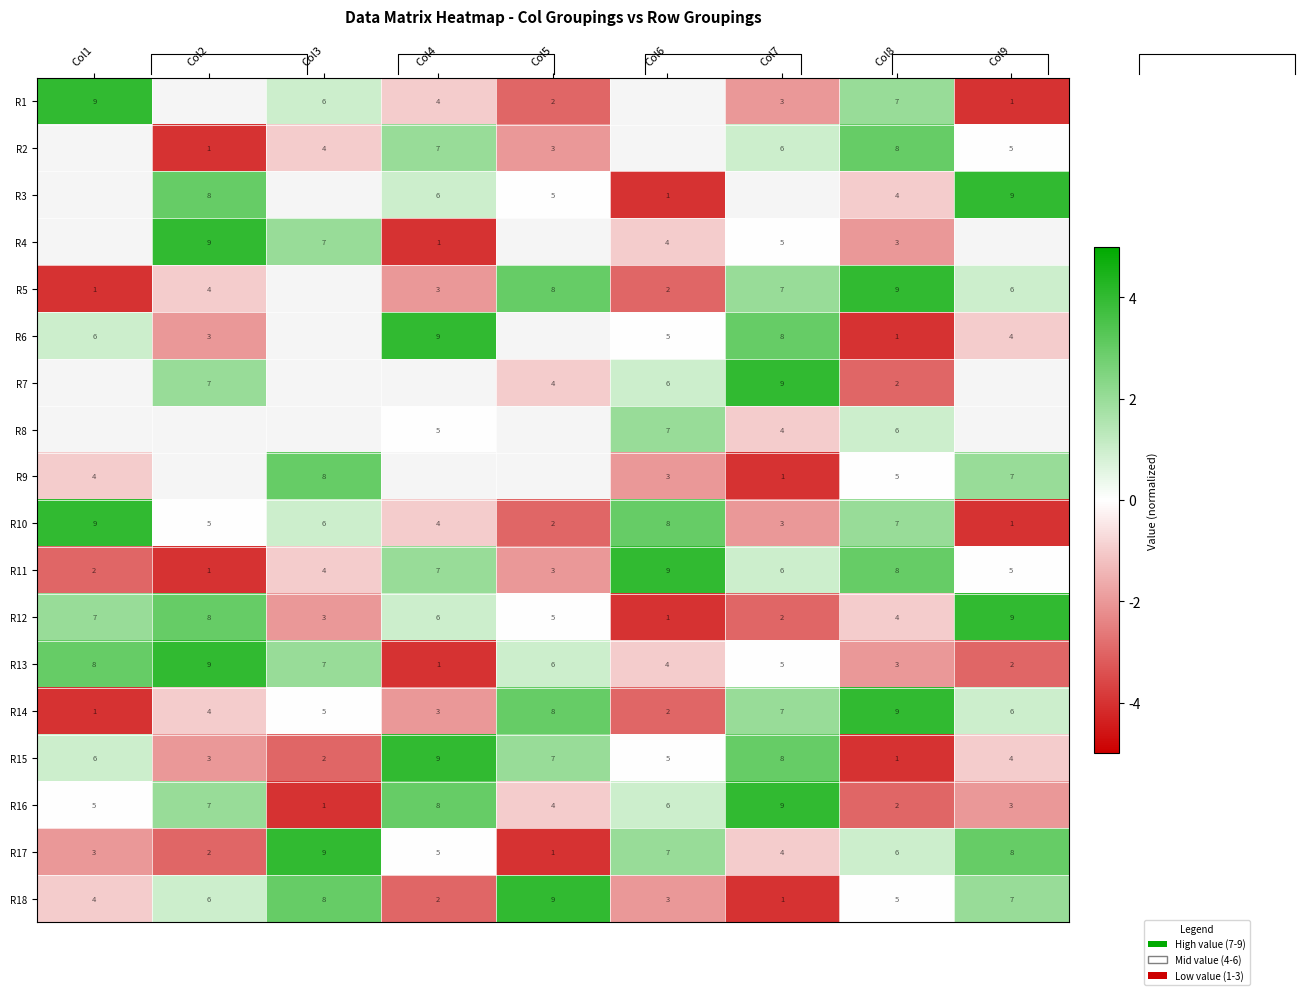

Which label corresponds to the smallest value in the chart?

Col9